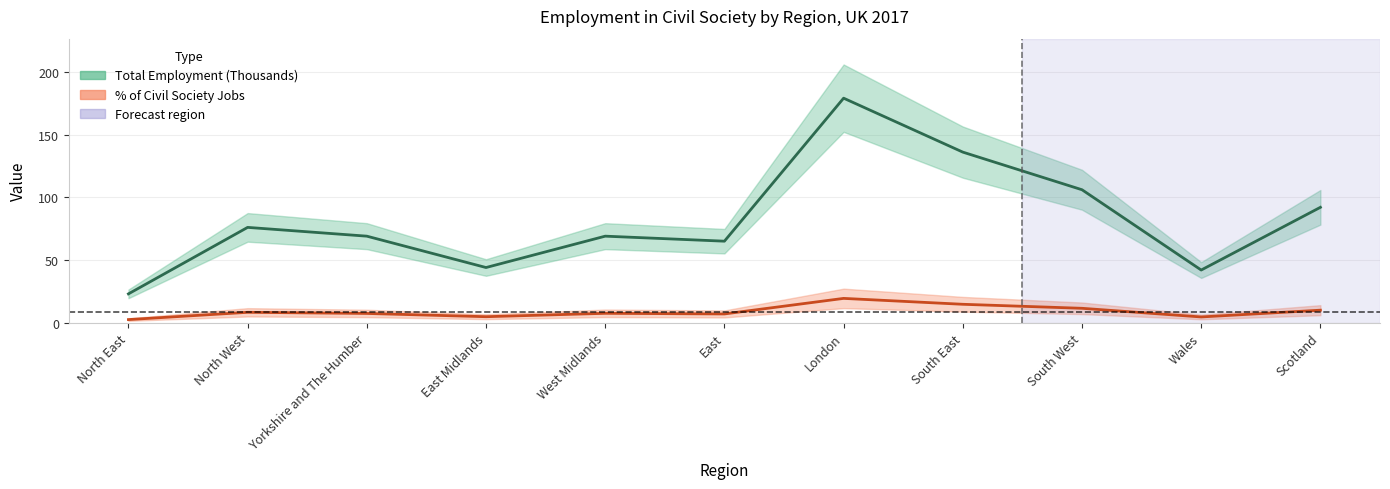

Does the chart have visible grid lines?

Yes